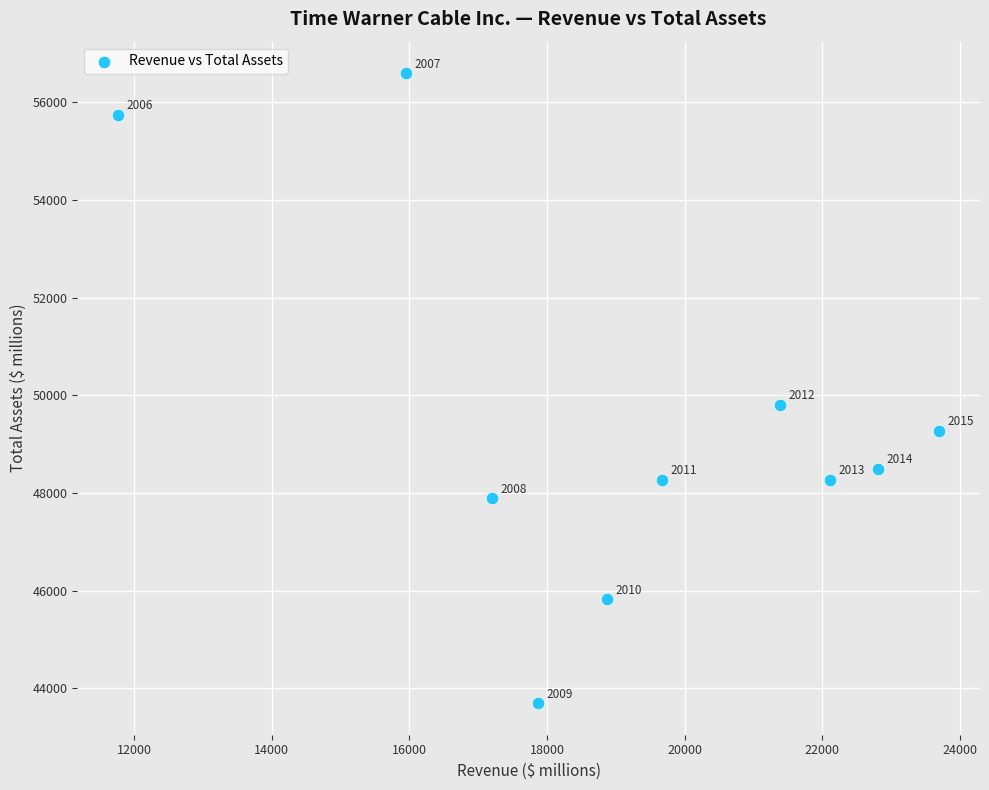

What Y value in the scatter plot is closest to 50147?

49809